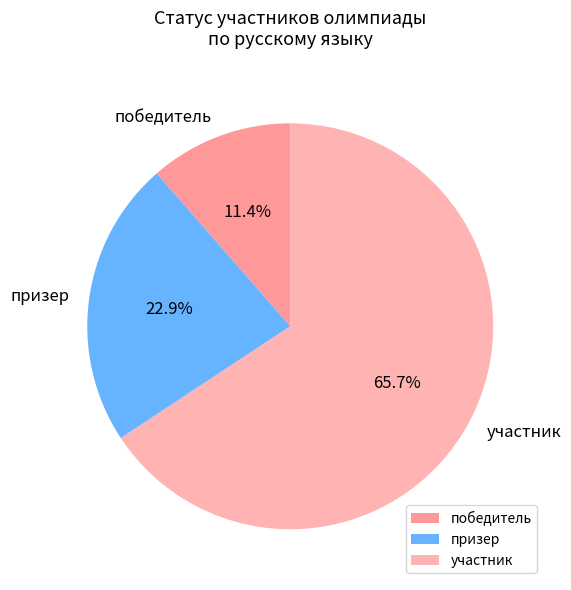

Is the sum of участник and победитель greater than half?

Yes